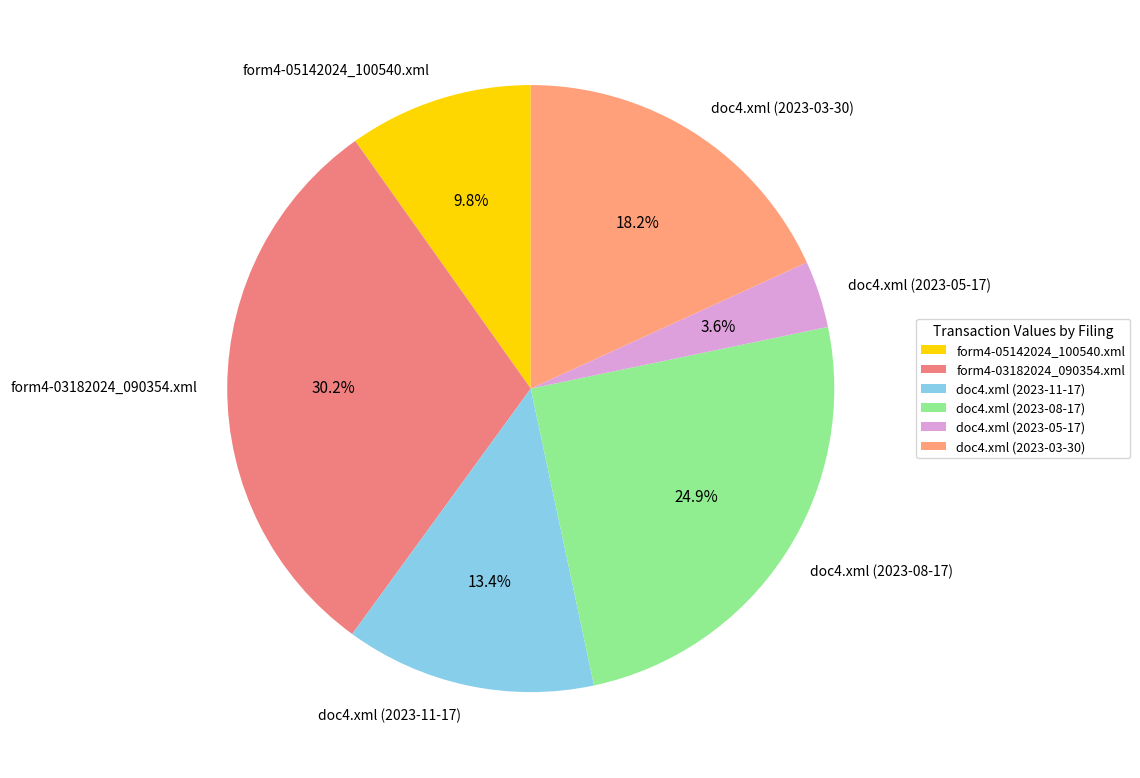

Approximately how many times larger is the value at doc4.xml (2023-08-17) compared to form4-05142024_100540.xml?

2.5